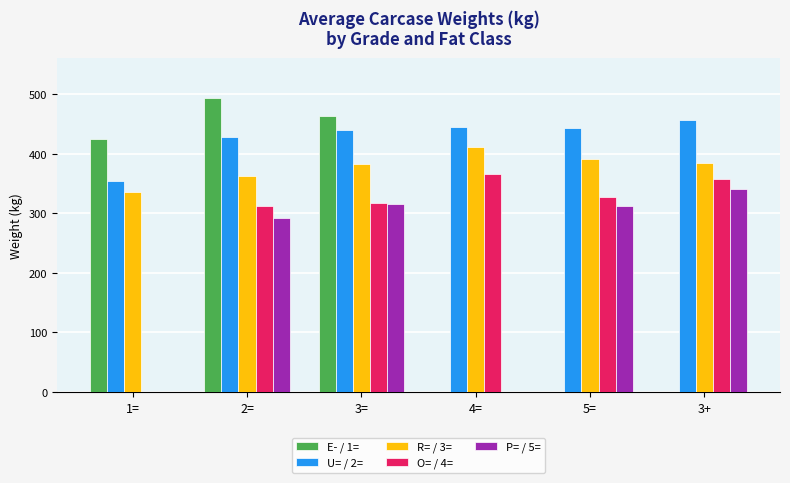

What is the total value across all series at 5=?

1473.8